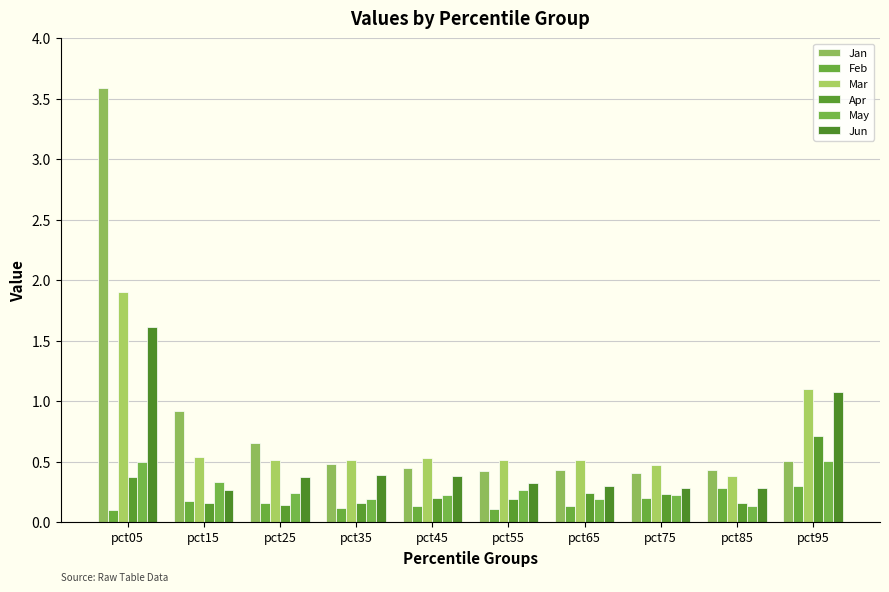

Where is Jun nearest to the value 0?

pct15